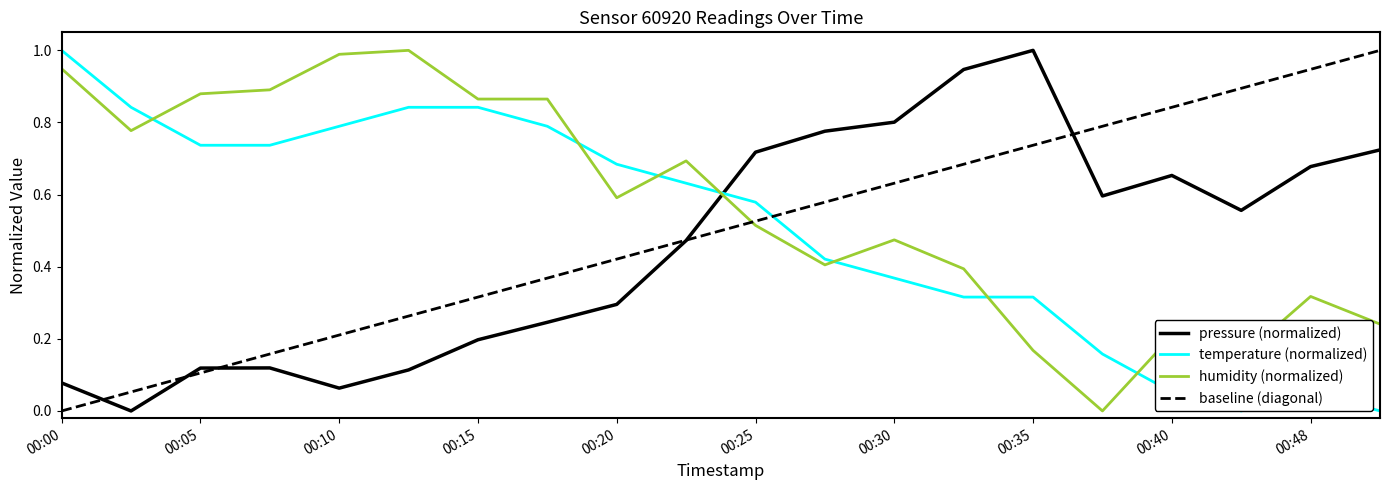

At which category does pressure reach its first local peak?

00:07